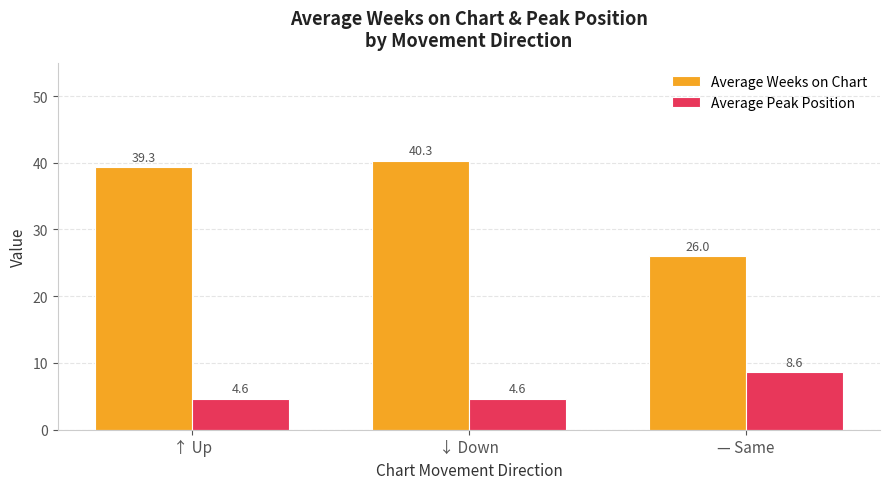

What is the total value across all series at ↓ Down?

44.9